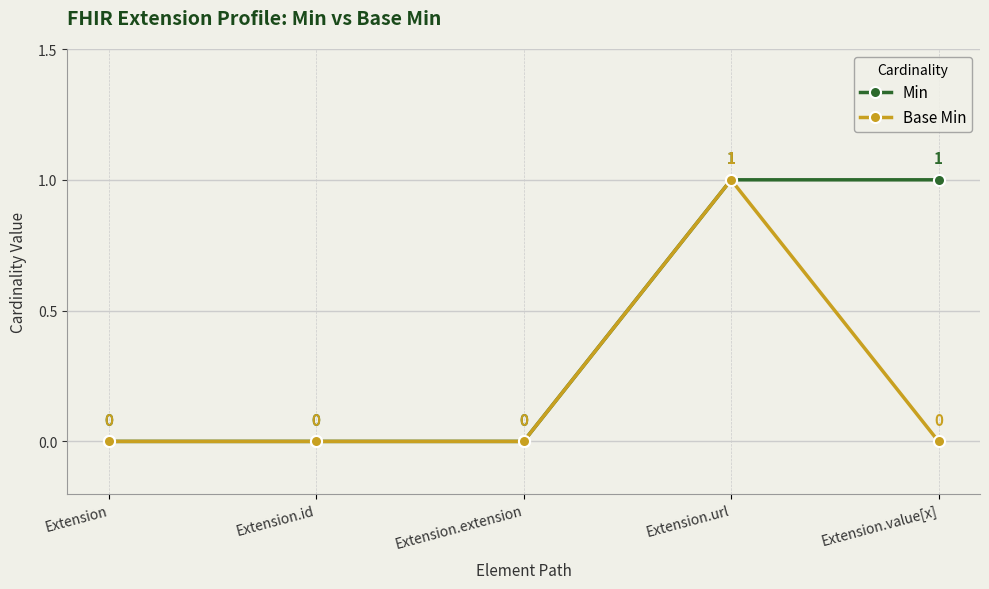

How many positive values does the Min series have?

2